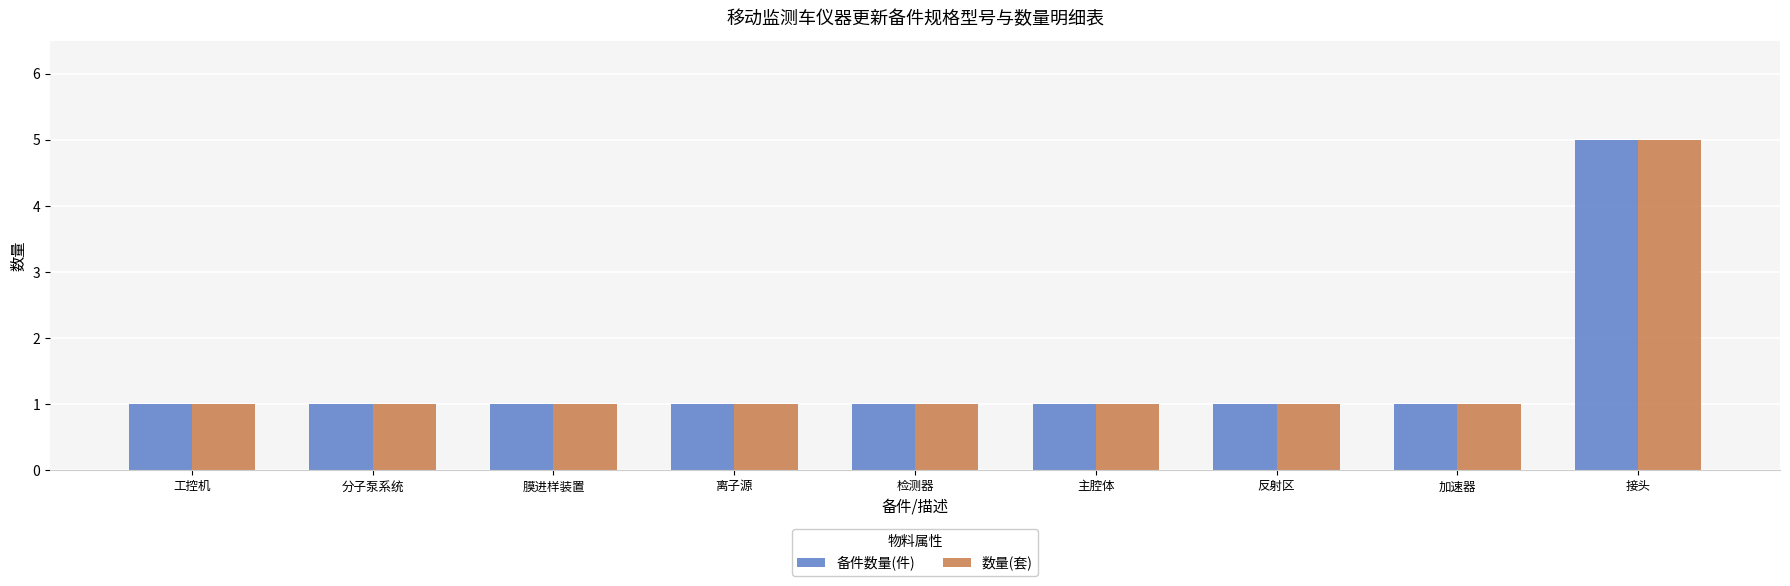

Count the number of categories in the chart.

9